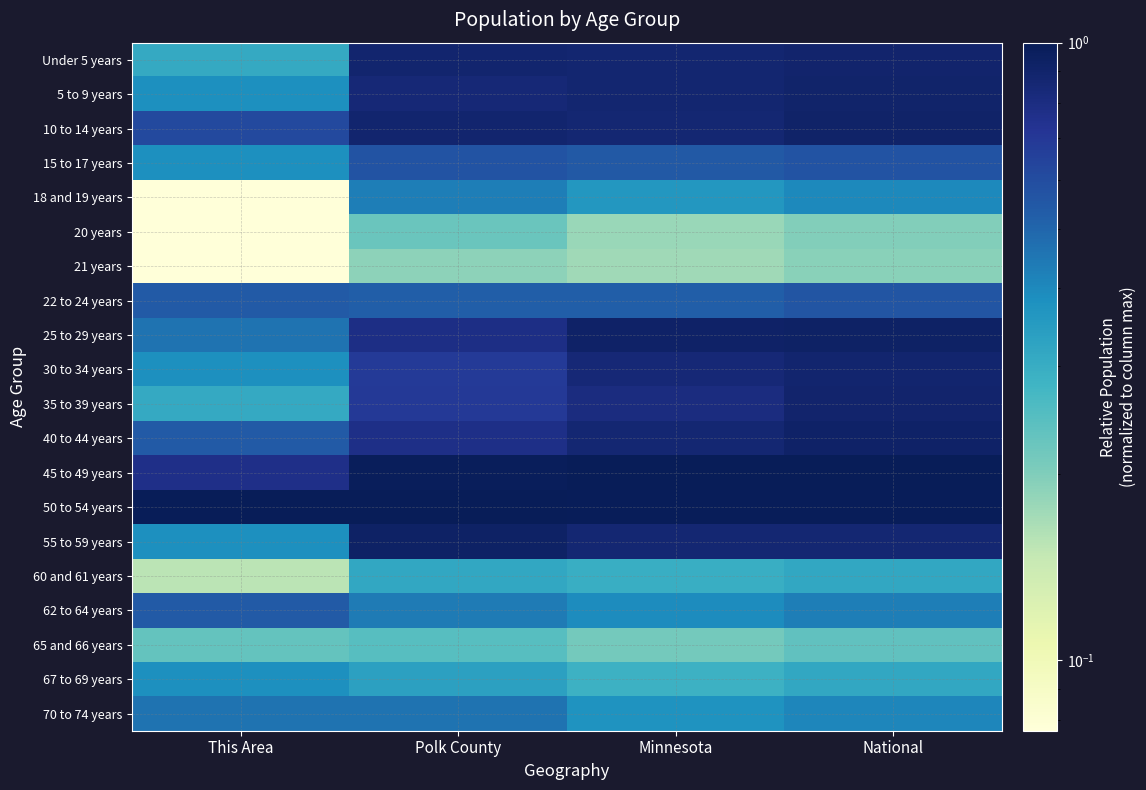

What is the total value across all series at This Area?

8.1